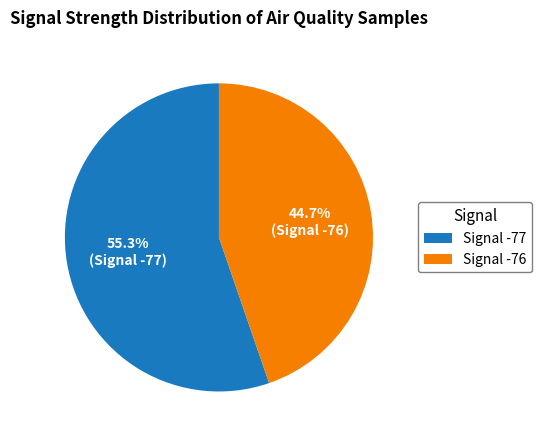

Is there a majority slice in this chart?

Yes